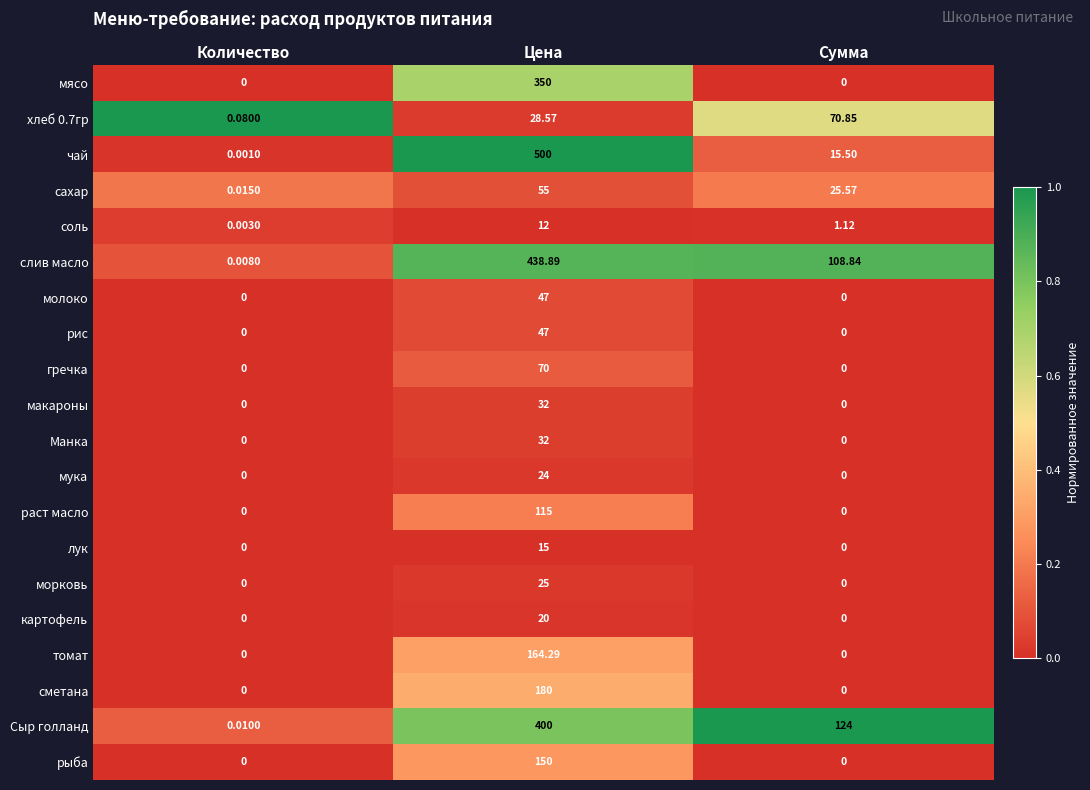

At which label does сахар reach its minimum?

Количество